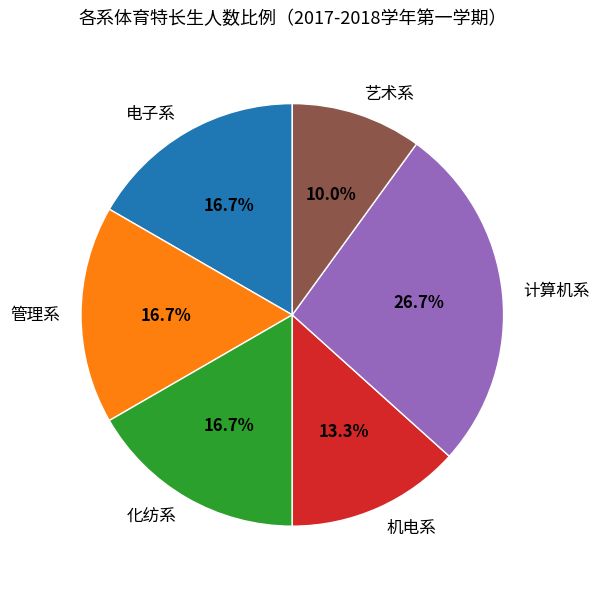

To the nearest percent, what is the difference between the 化纺系 and 机电系 slice percentages?

3%